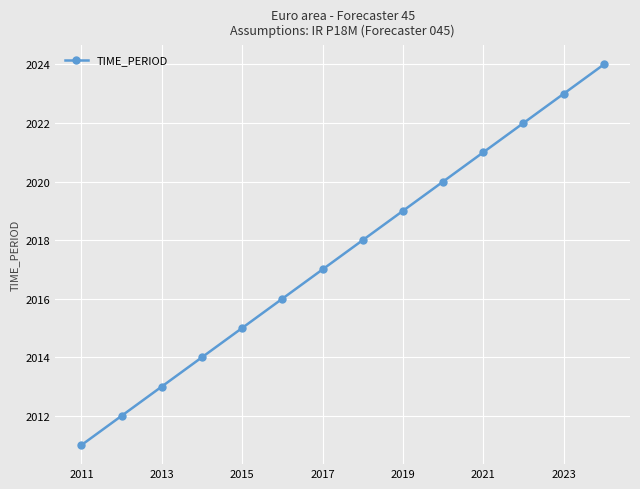

What is the value of the 7th point from the left?

2017